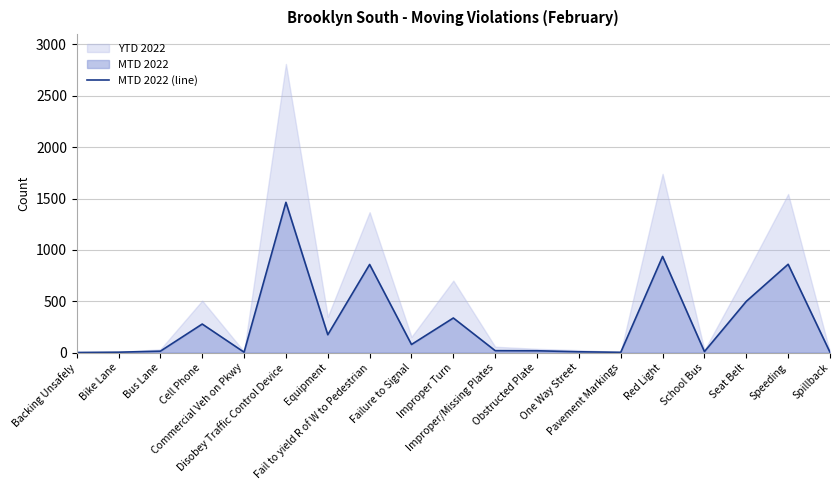

What is the ratio of the value at Fail to yield R of W to Pedestrian to the value at School Bus?

85.8